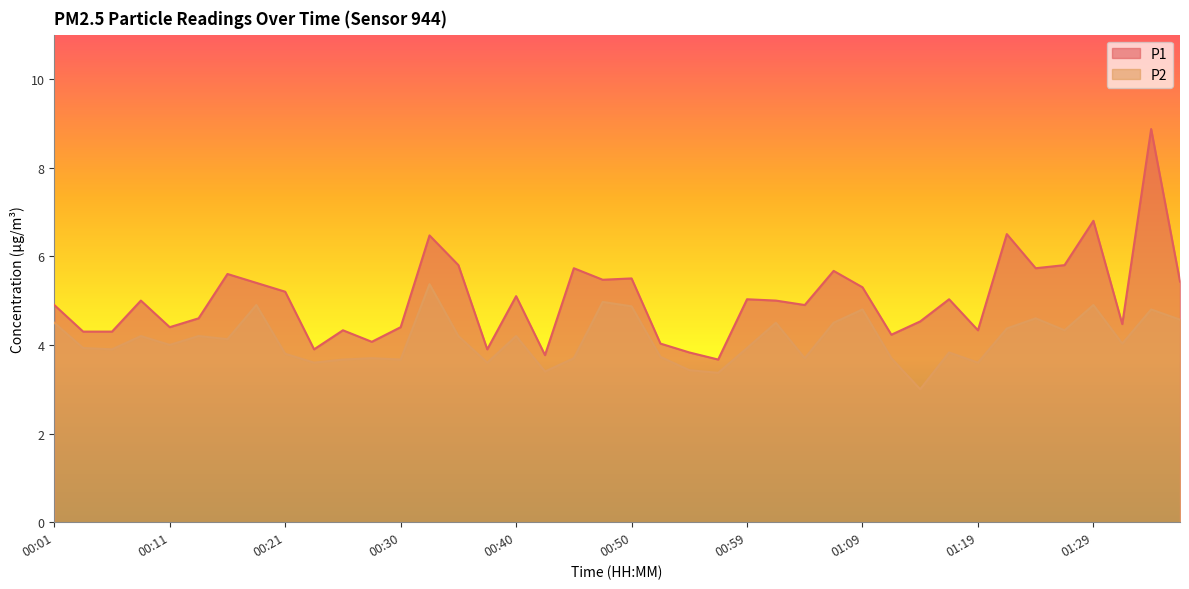

What are all the series names shown in the legend?

P1, P2